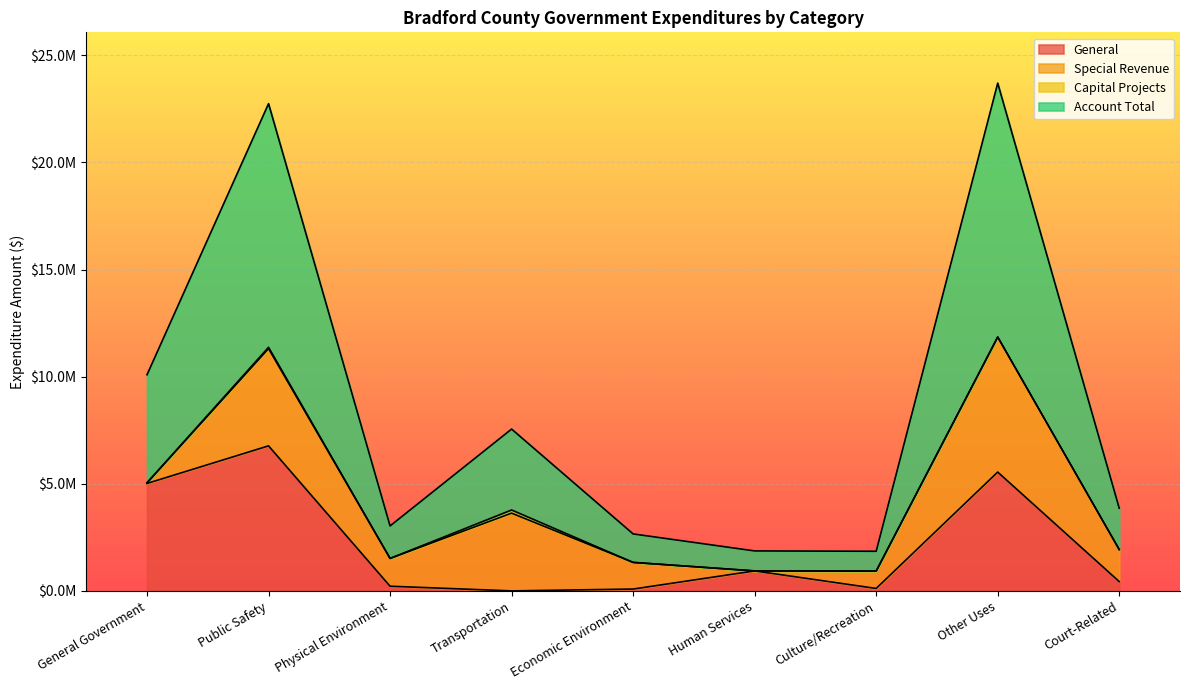

What is the difference between the maximum and minimum values in the General series?

6771064